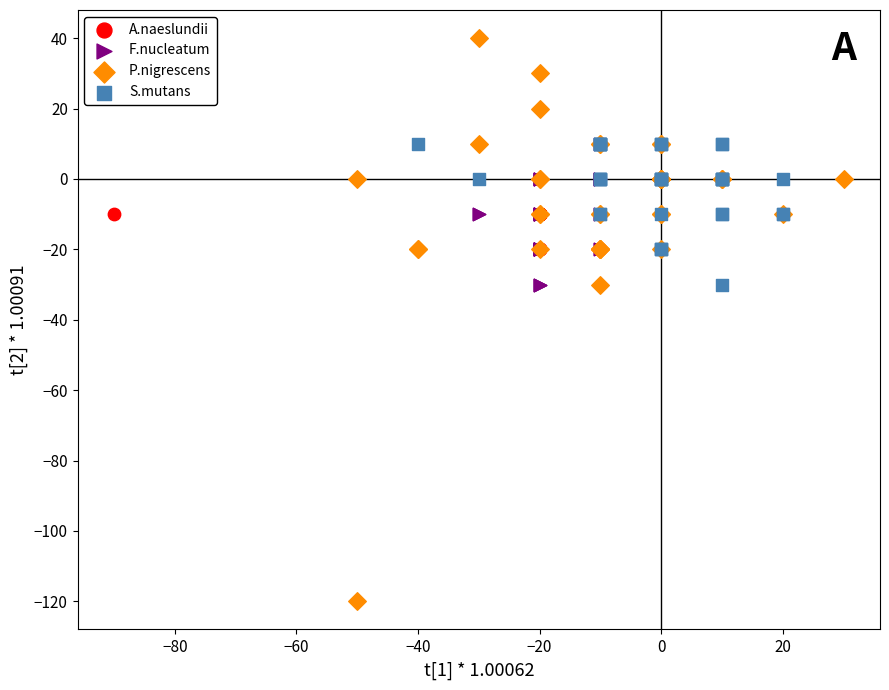

Which series reaches the maximum Y coordinate?

P.nigrescens